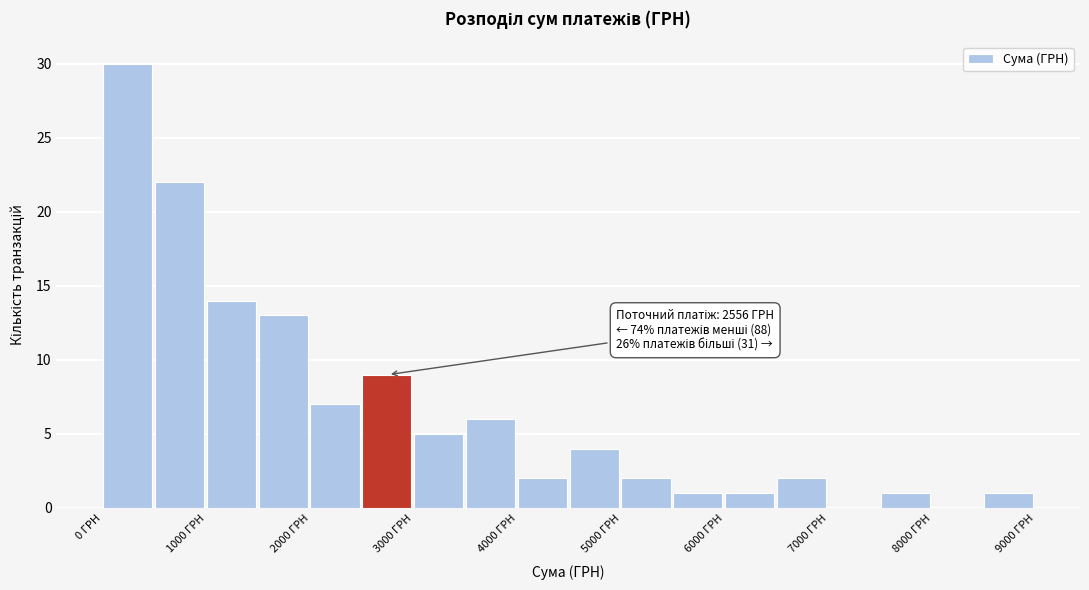

Which range on the x-axis has the tallest bar?

0 to 500